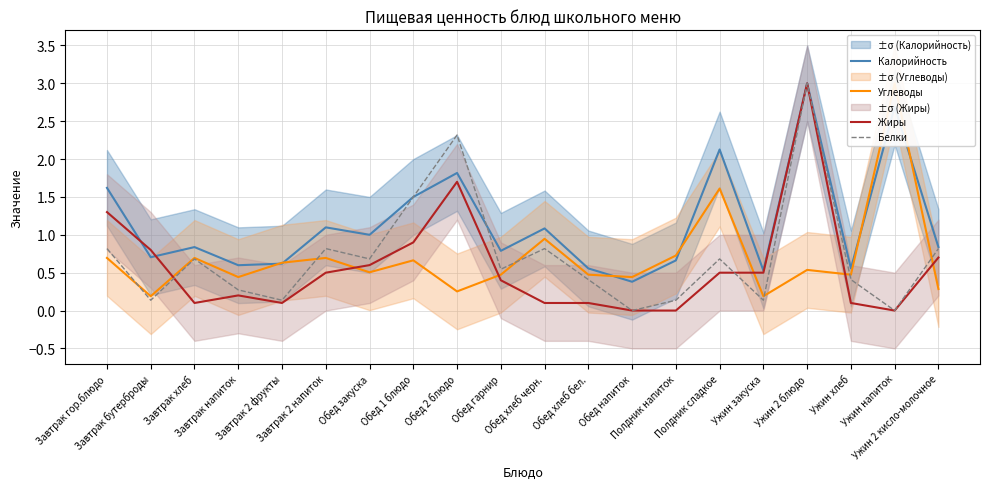

What are all the series names shown in the legend?

Калорийность, Углеводы, Жиры, Белки